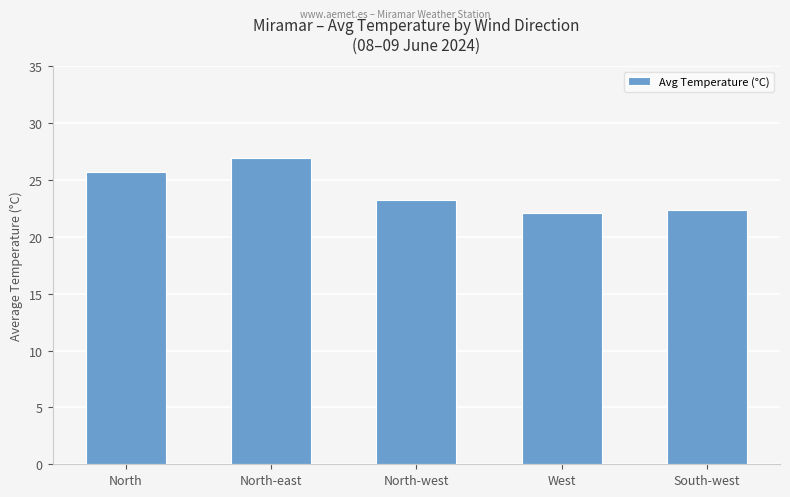

The value at North is 17.6. True or false?

False